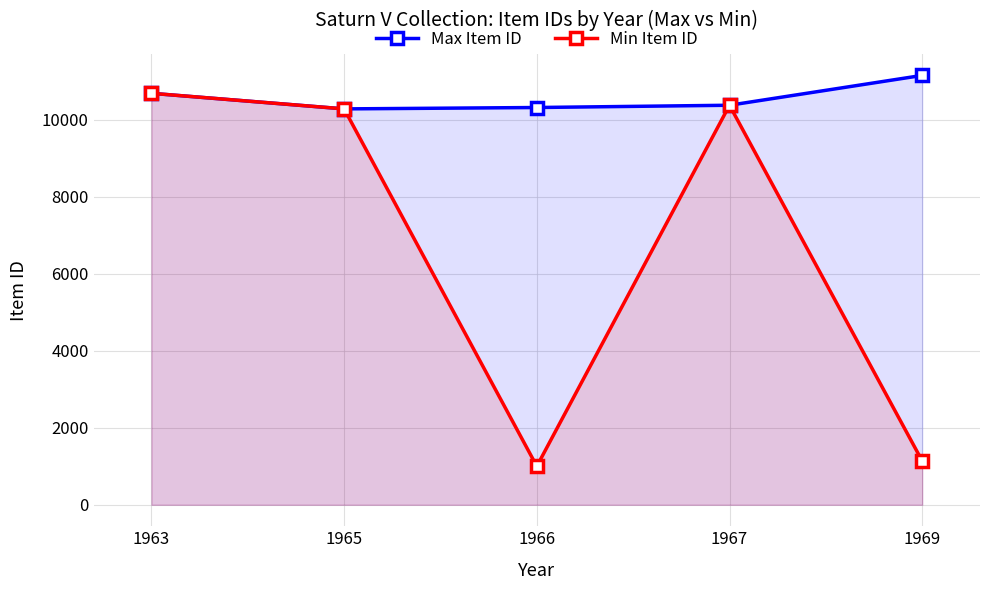

How many lines are shown in the chart?

2